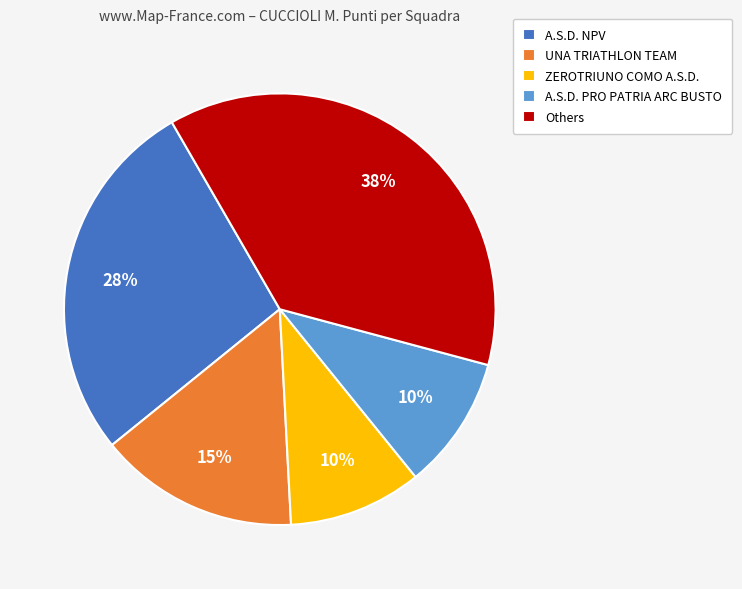

Does ZEROTRIUNO COMO A.S.D. represent more than half of the total?

No